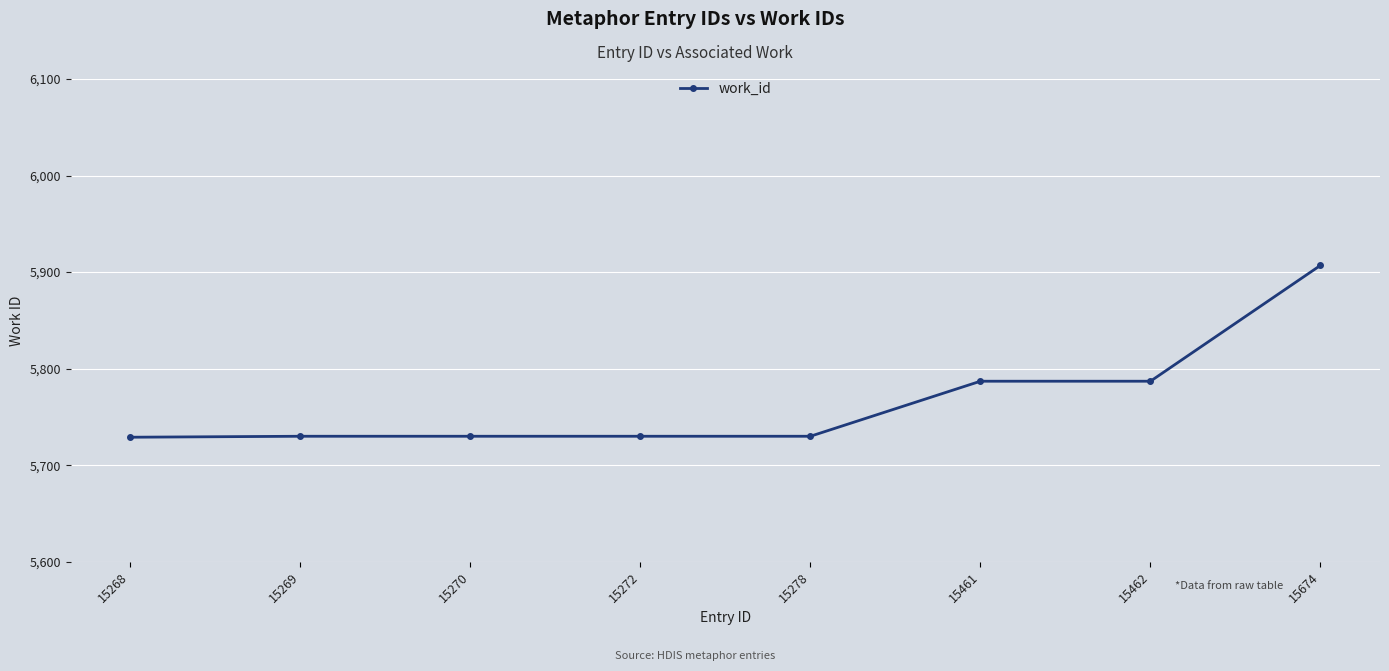

How many categories are shown in the chart?

8